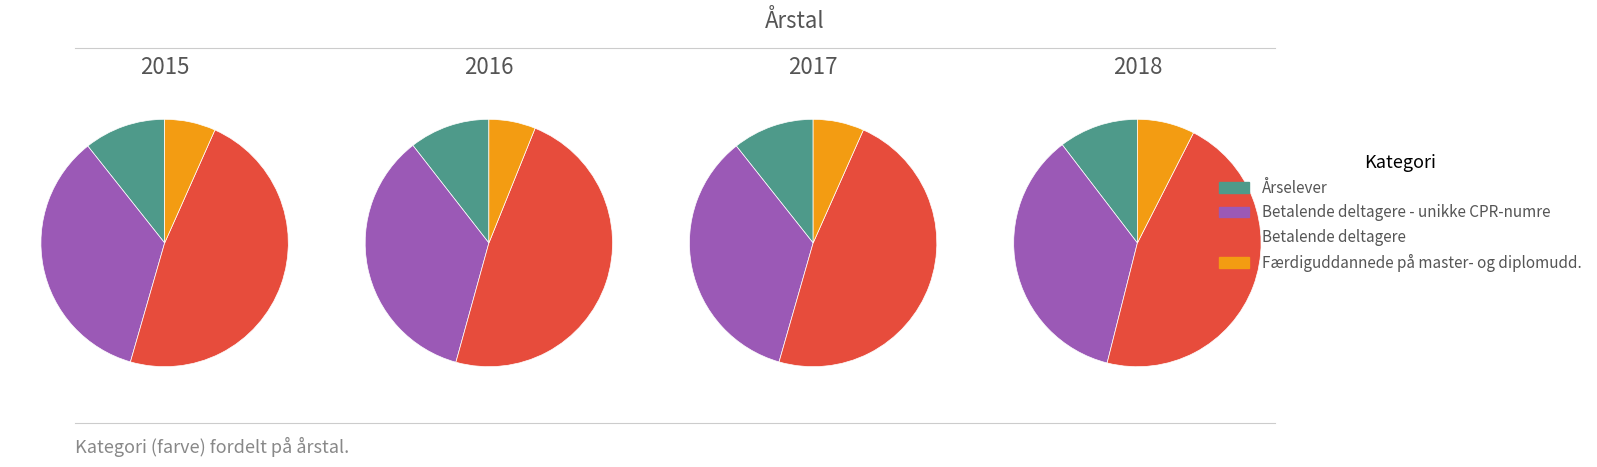

To the nearest percent, what is the average slice percentage?

25%